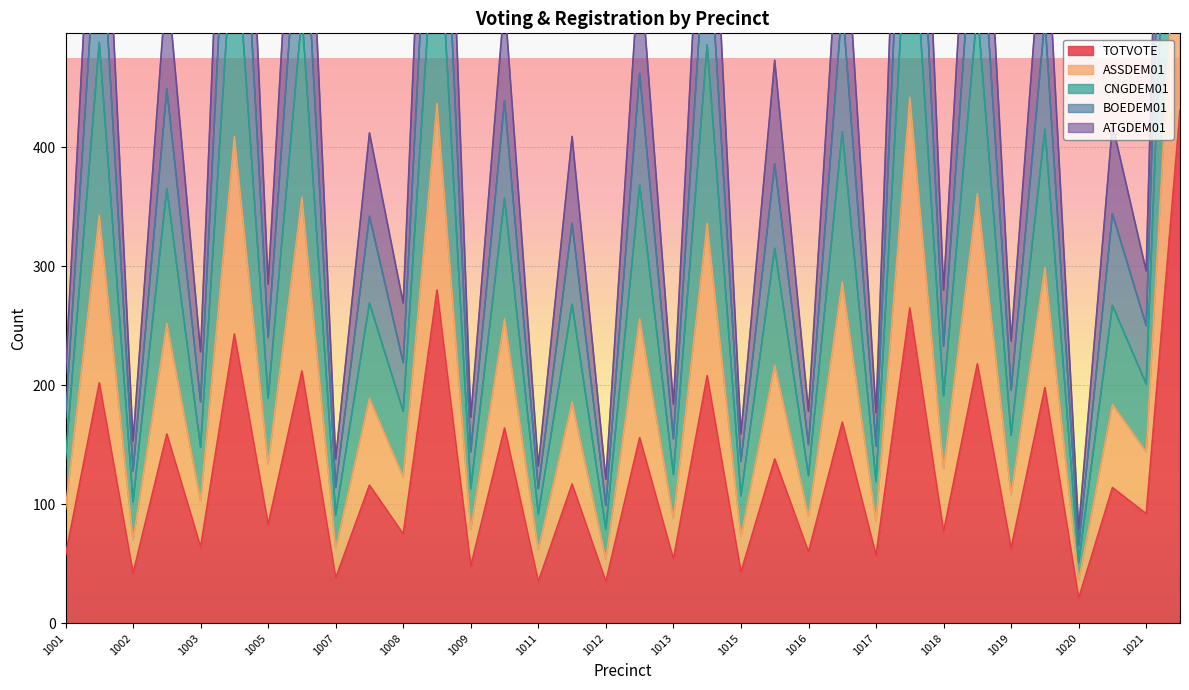

Is the value of CNGDEM01 at 1007 greater than the value of ATGDEM01 at 1002A?

No